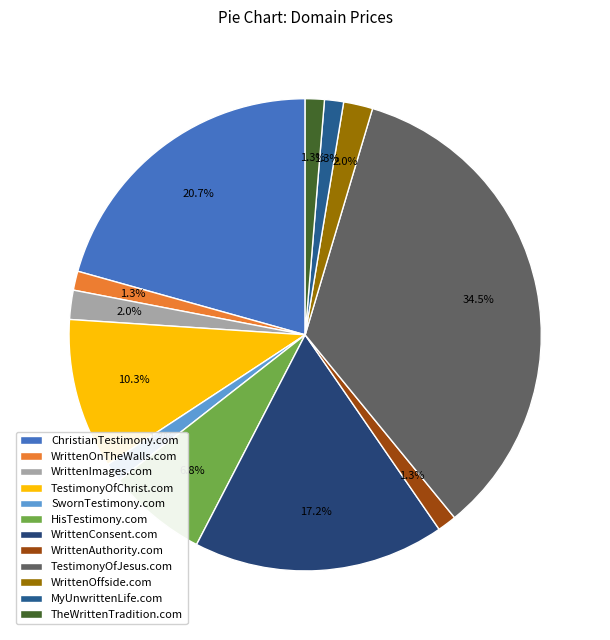

How much of the chart is everything except ChristianTestimony.com?

79.3%